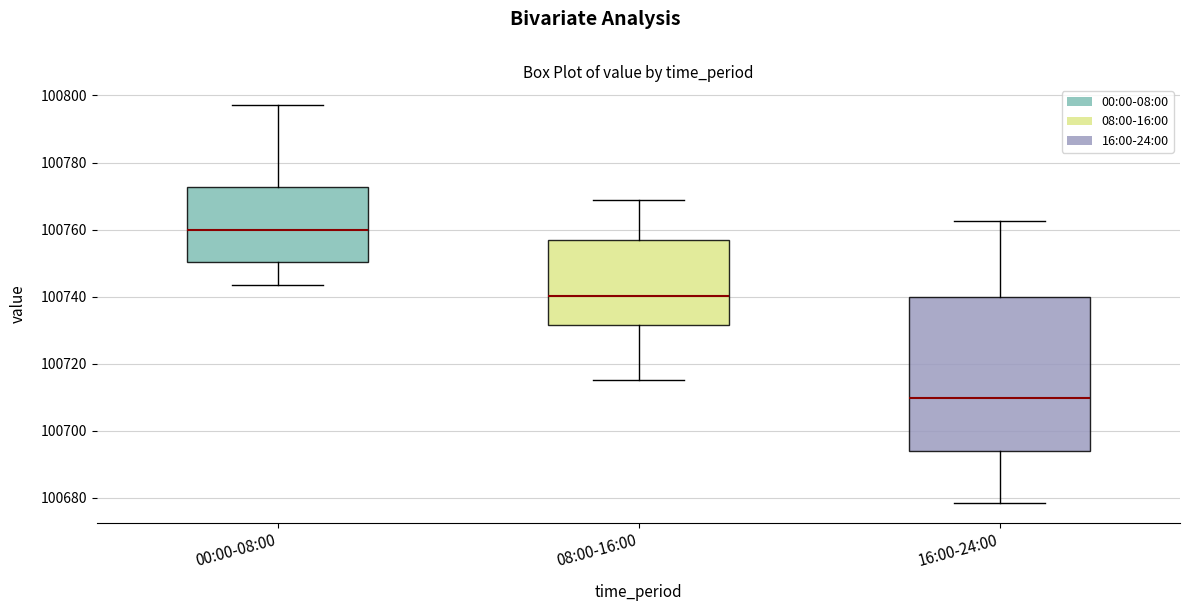

Where does the median line of the box for 08:00-16:00 sit on the y-axis? The values are not printed on the chart, so give them approximately, as read against the axis.

100740